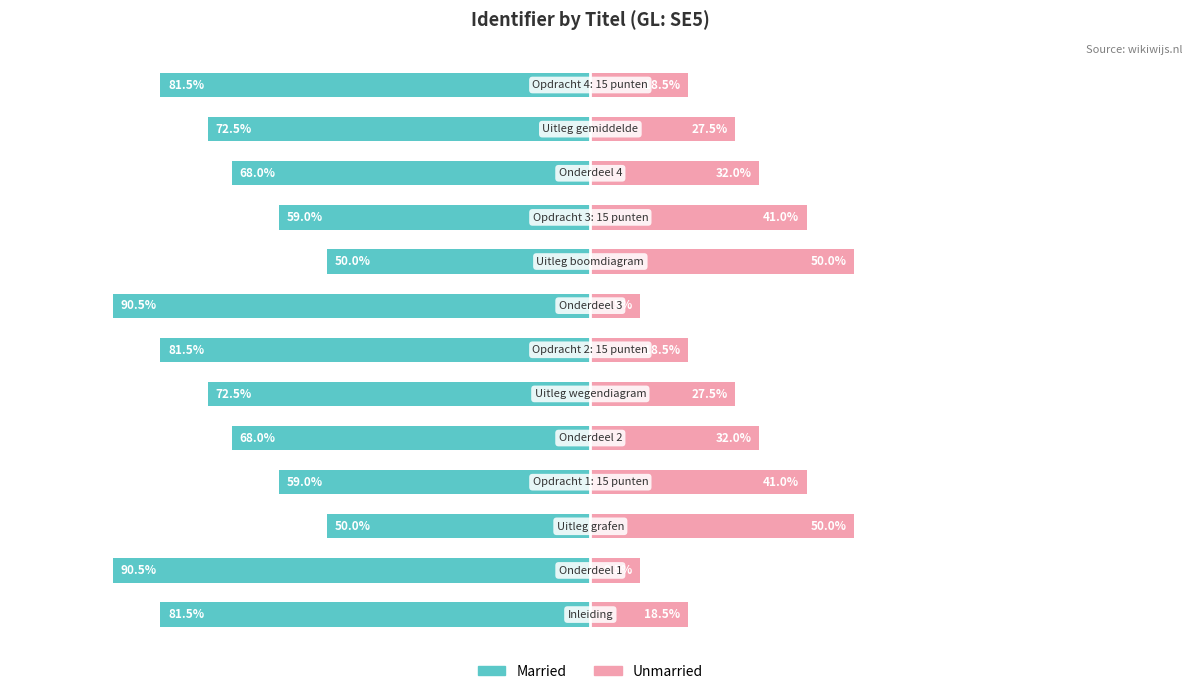

Reading left to right, what are all the values shown in this chart?

Married: 0=-81.5	1=-90.5	2=-50.0	3=-59.0	4=-68.0	5=-72.5	6=-81.5	7=-90.5	8=-50.0	9=-59.0	10=-68.0	11=-72.5	12=-81.5
Unmarried: 0=18.5	1=9.5	2=50.0	3=41.0	4=32.0	5=27.5	6=18.5	7=9.5	8=50.0	9=41.0	10=32.0	11=27.5	12=18.5